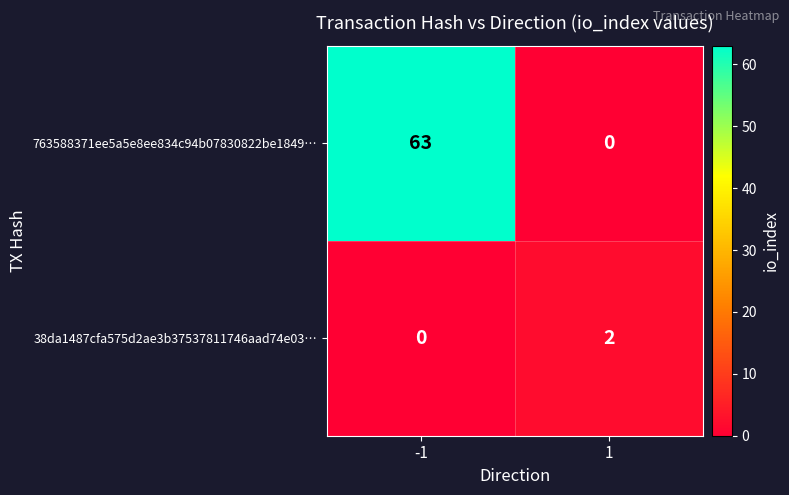

At which category is the sum across all series the highest?

-1